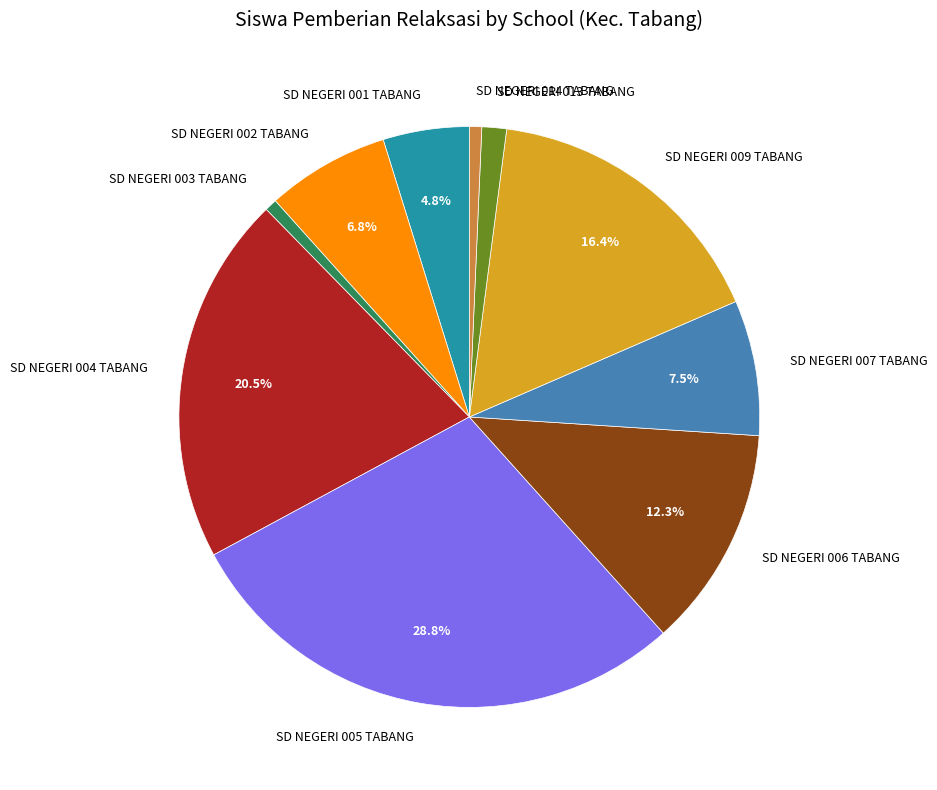

How many slices are in this pie chart?

10